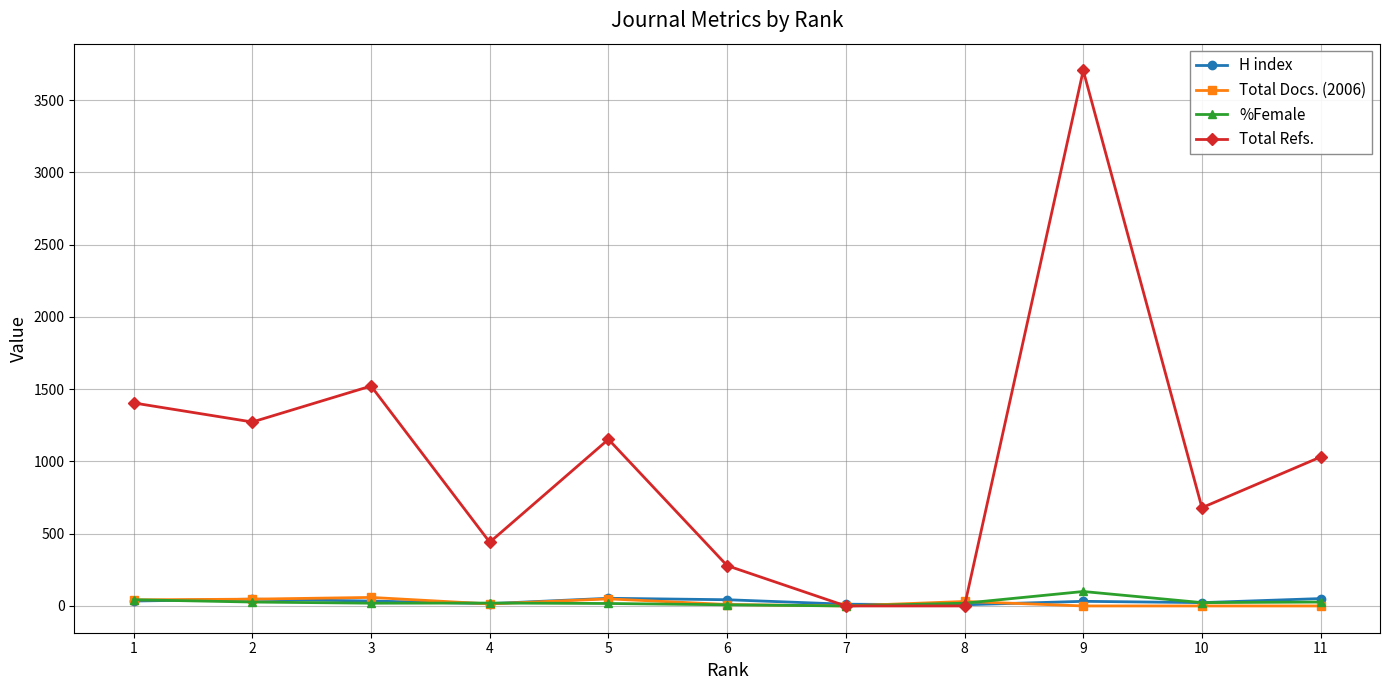

How many lines are shown in the chart?

4